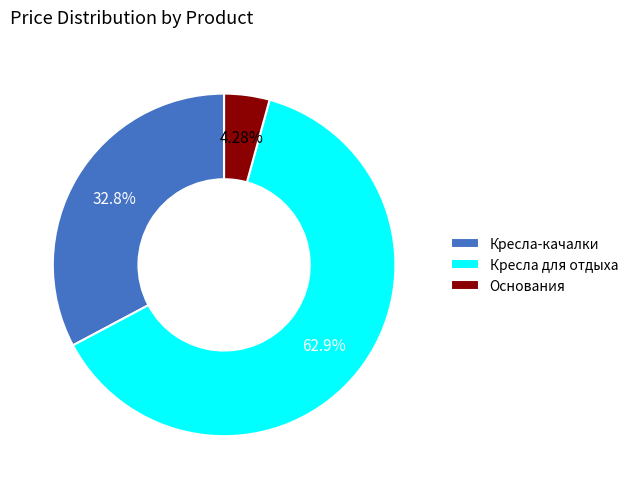

What is the ratio of the value at Кресла-качалки to the value at Кресла для отдыха?

0.5